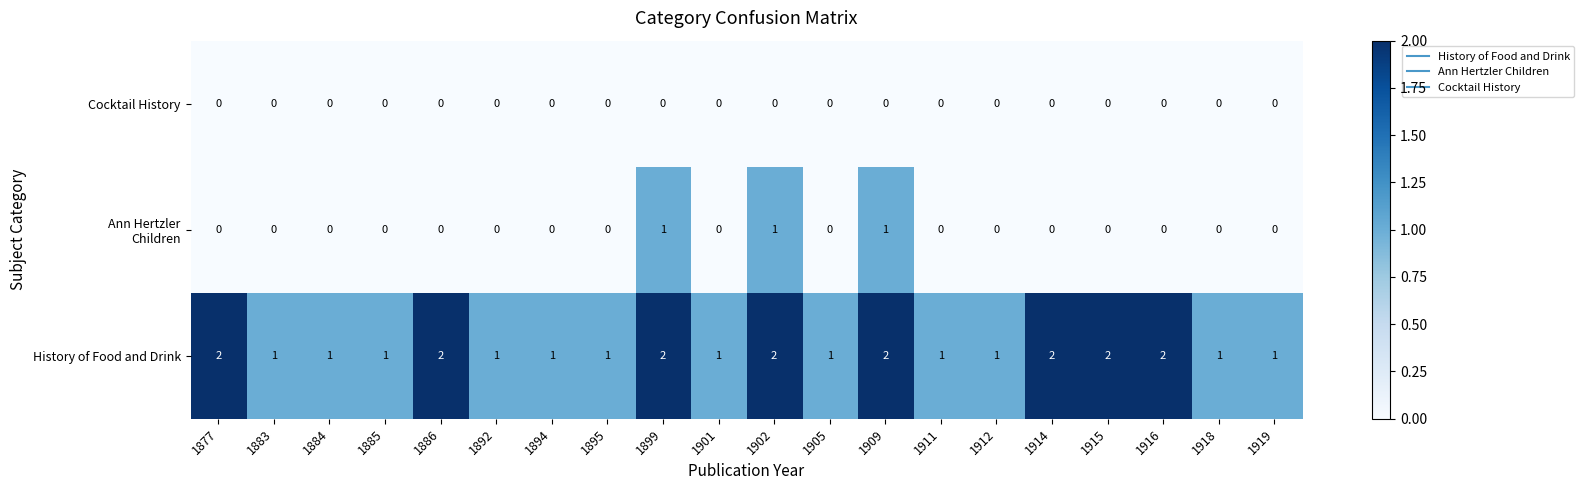

Is it true that History of Food and Drink equals 1 at 1894?

True